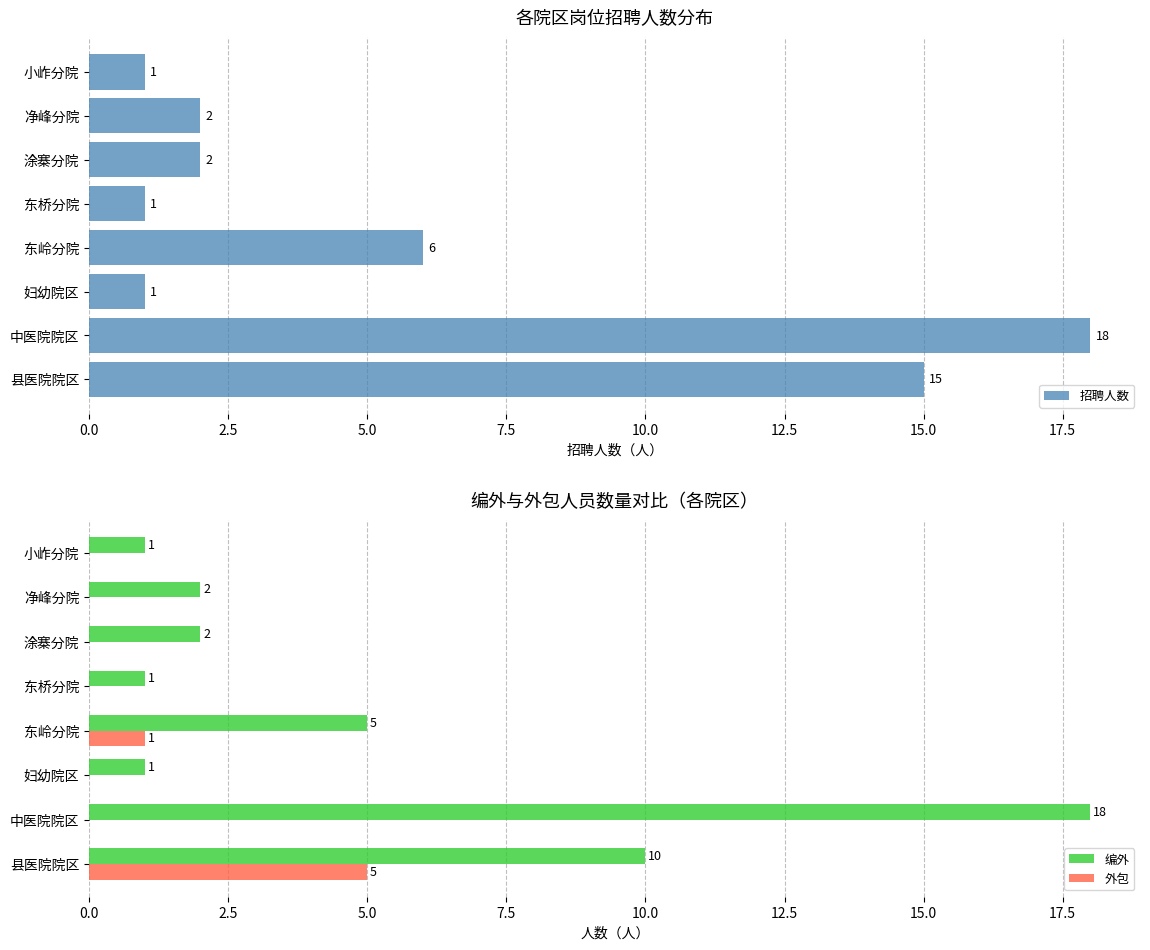

At how many categories does at least one series exceed 13?

2